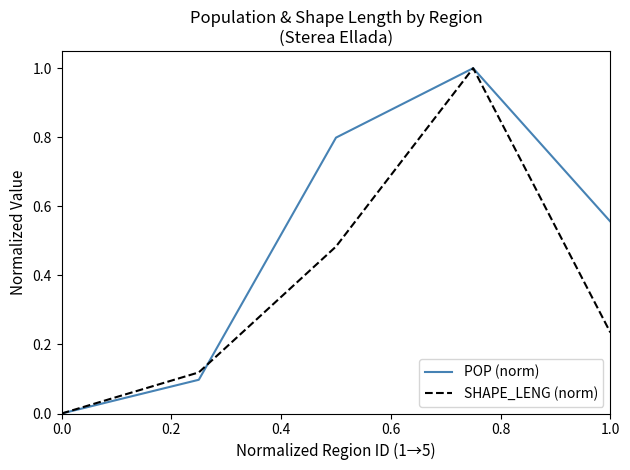

What is the sum of all POP (norm) values?

2.5